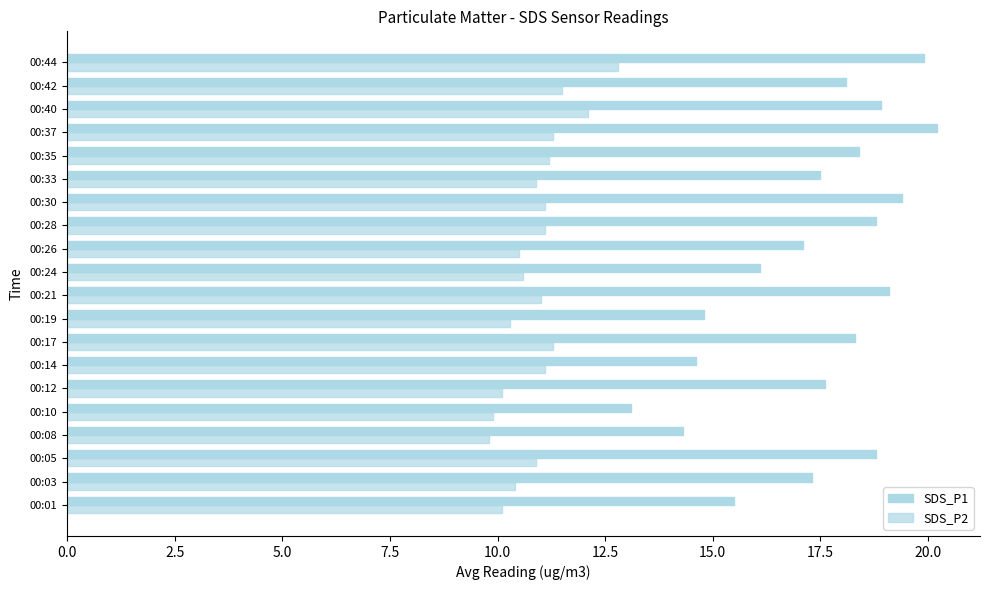

How many values in the SDS_P1 series are below 18?

10